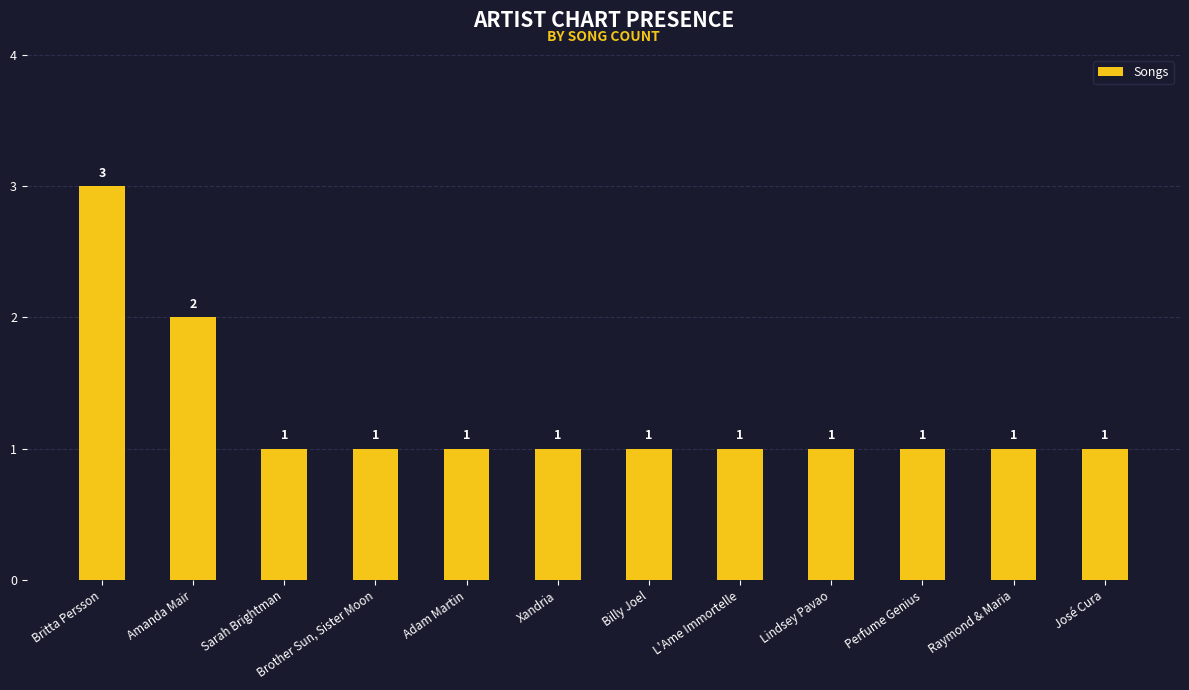

What value does the data have at Brother Sun, Sister Moon?

1